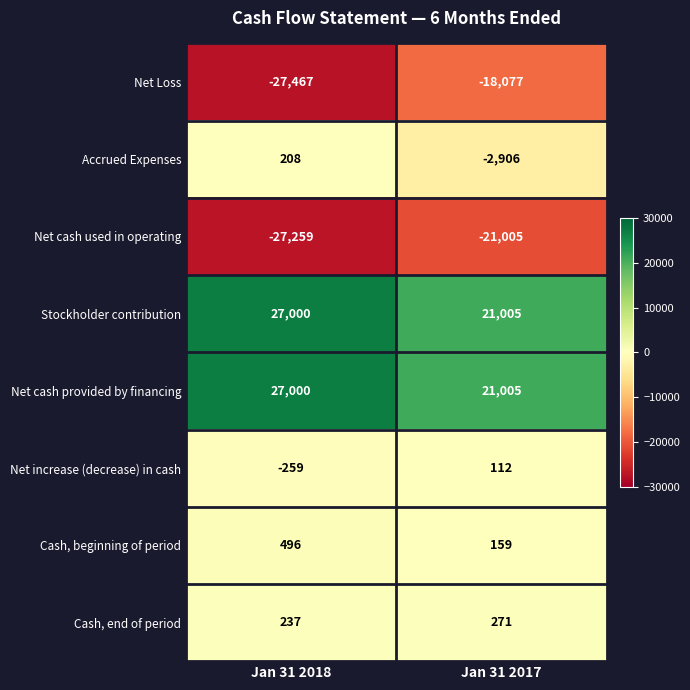

Between Jan 31 2018 and Jan 31 2017, which series saw the biggest shift?

Net Loss